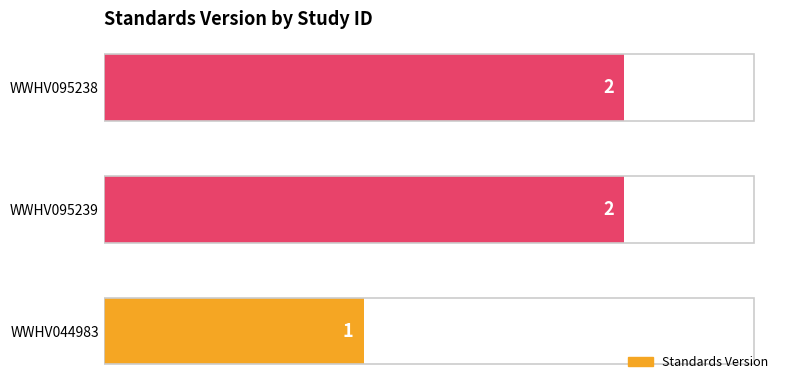

Does the chart contain any negative values?

No